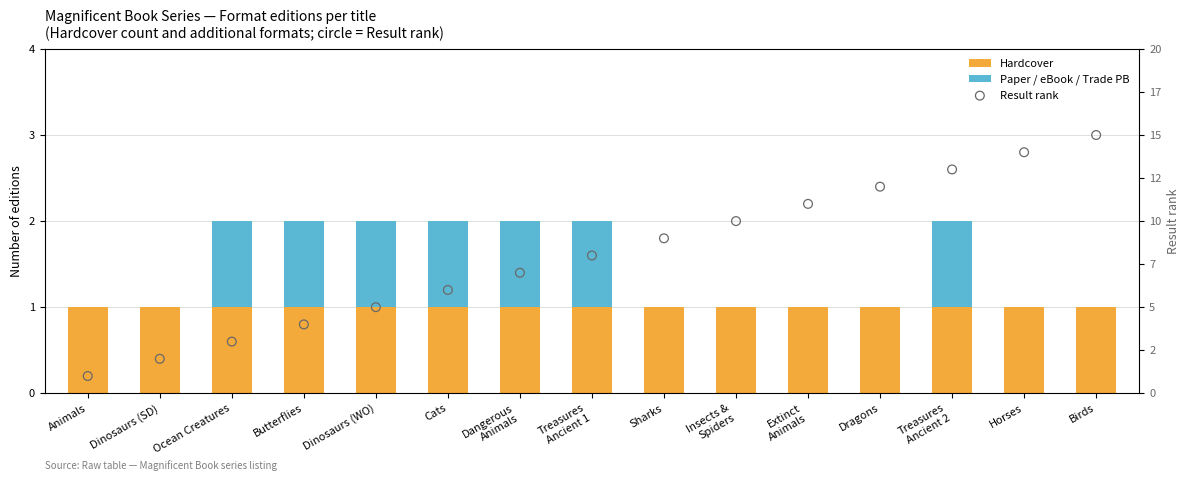

What are all the series names shown in the legend?

Hardcover, Paper / eBook / Trade PB, Result rank